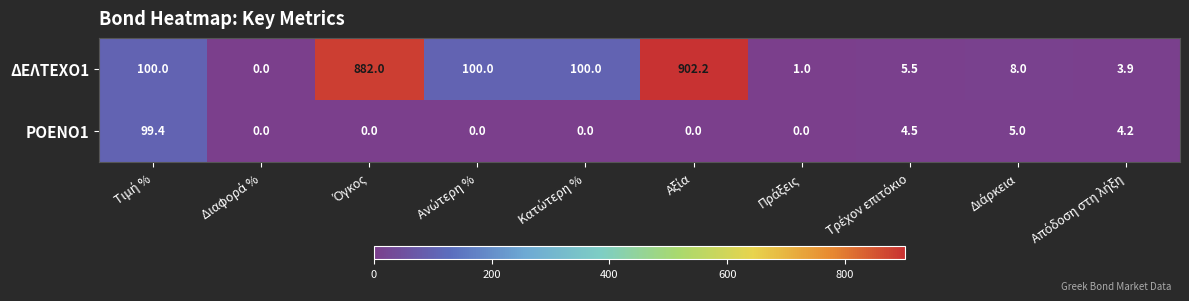

What is the difference between the maximum and minimum values in the ΔΕΛΤΕΧΟ1 series?

902.2